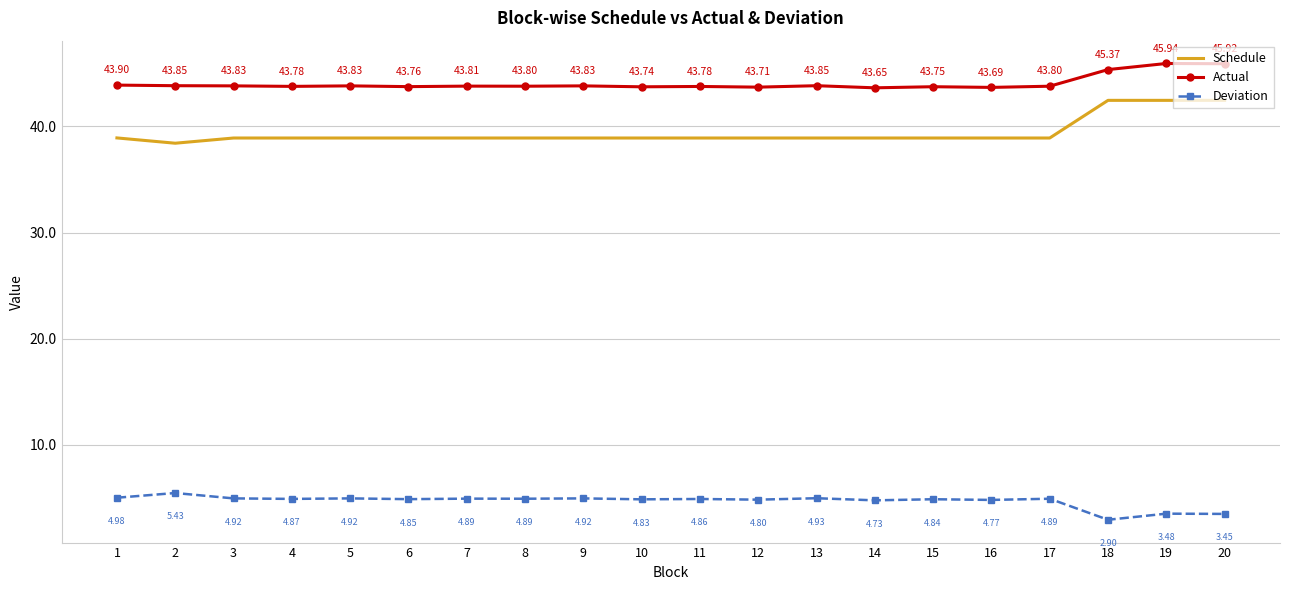

At which category is the sum across all series the highest?

19